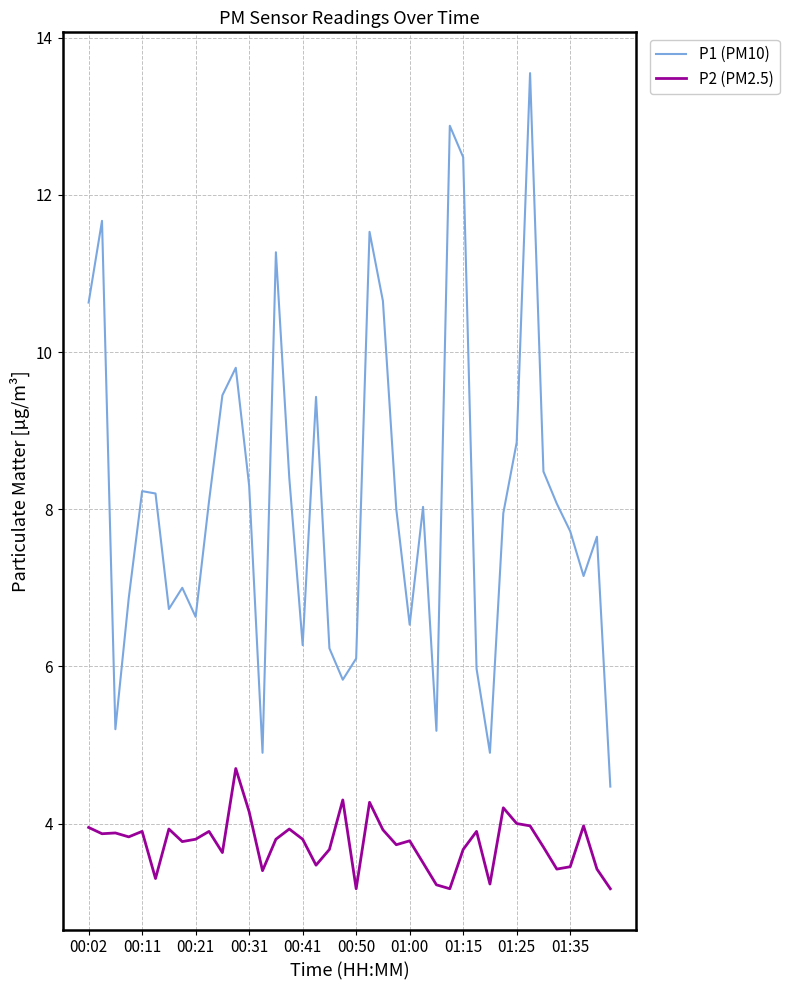

What is the greatest value displayed?

13.6